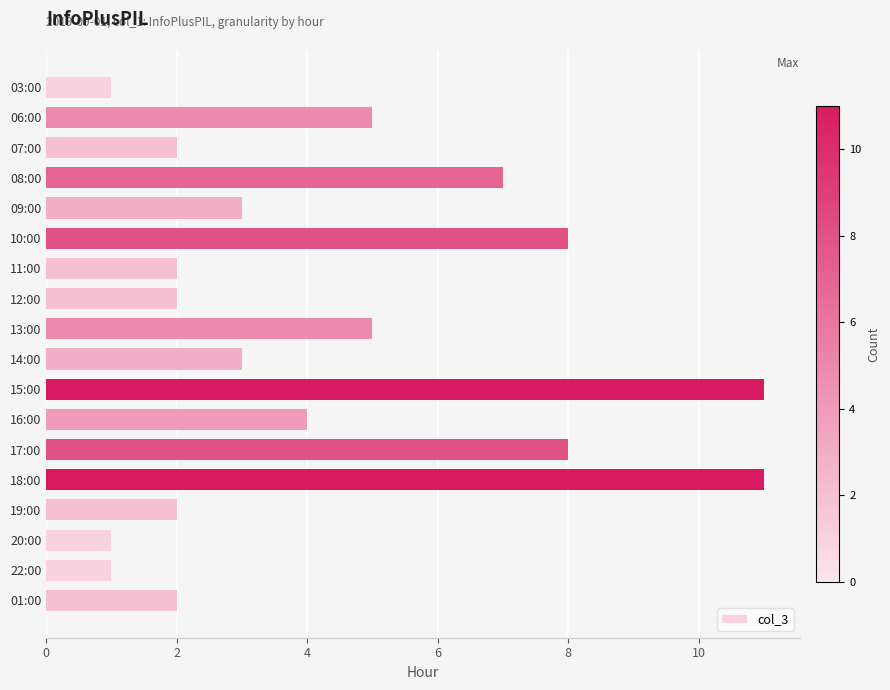

The chart shows a value of 8 at 10:00. True or false?

True